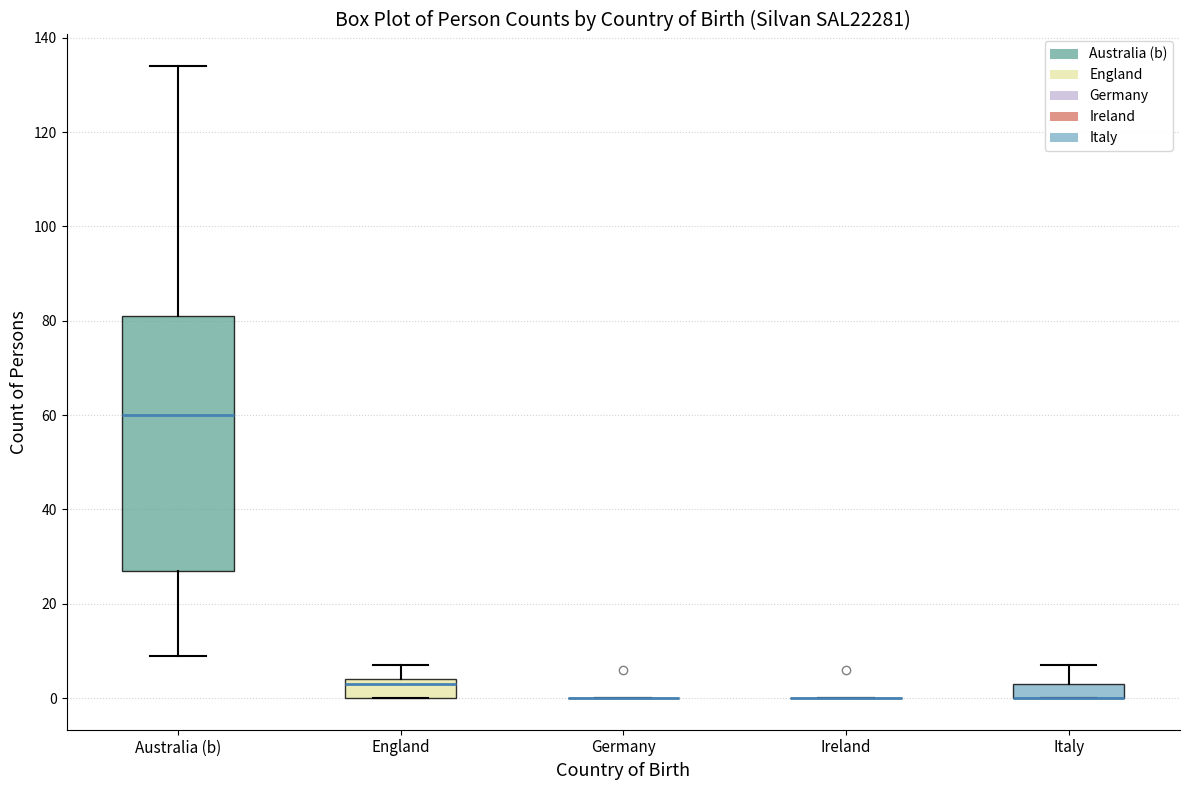

Reading left to right, transcribe this box plot: for each box, give where its median line is, the range the box spans, and where its two whiskers end, as read against the y-axis. The values are not printed on the chart, so give them approximately, as read against the axis.

Australia (b): median 60, box 28 to 82, whiskers 10 to 134
England: median 4 (just below the box's upper edge), box 0 to 4, whiskers 0 to 8
Germany: box collapsed to a line at 0, whiskers 0 to 0
Ireland: box collapsed to a line at 0, whiskers 0 to 0
Italy: median 0 (drawn on the box's lower edge), box 0 to 4, whiskers 0 to 8